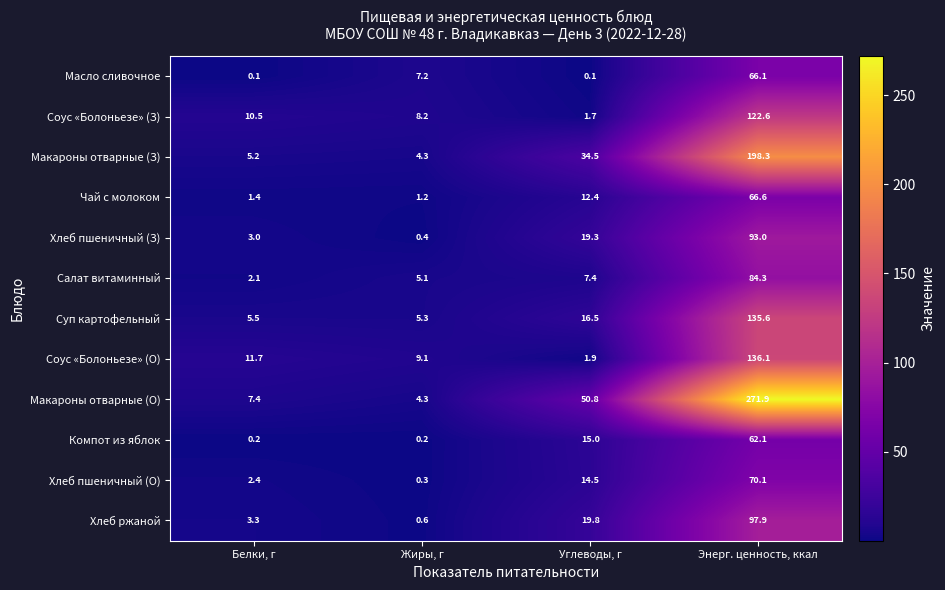

What is the difference between the second highest and second lowest values in the Макароны отварные (О) series?

43.4